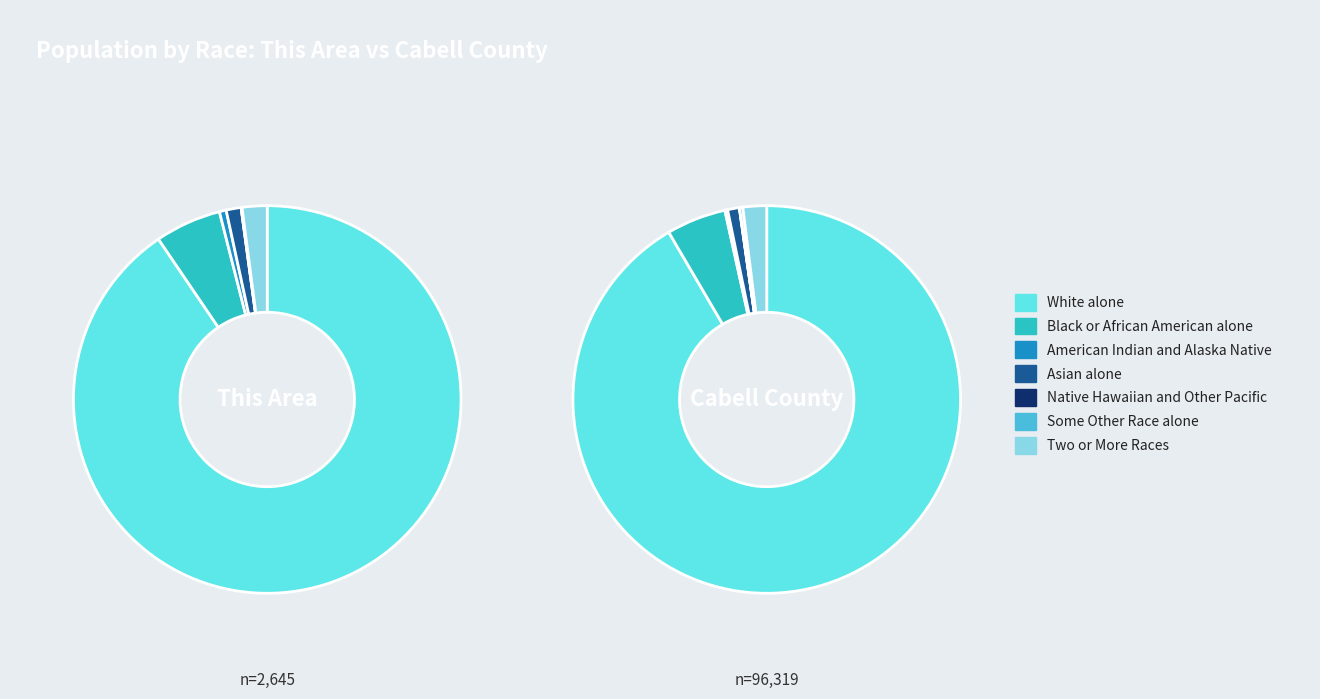

Count the number of slices in the pie.

7